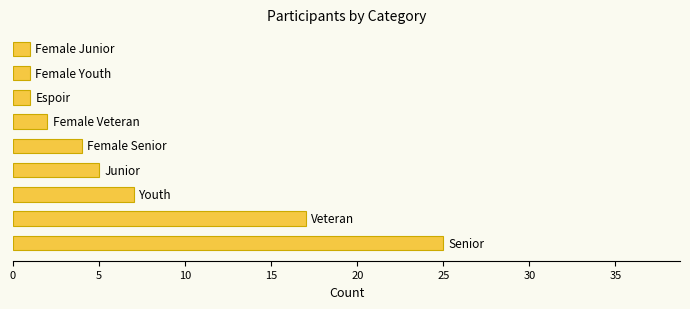

What is the difference between the second highest and minimum values?

16